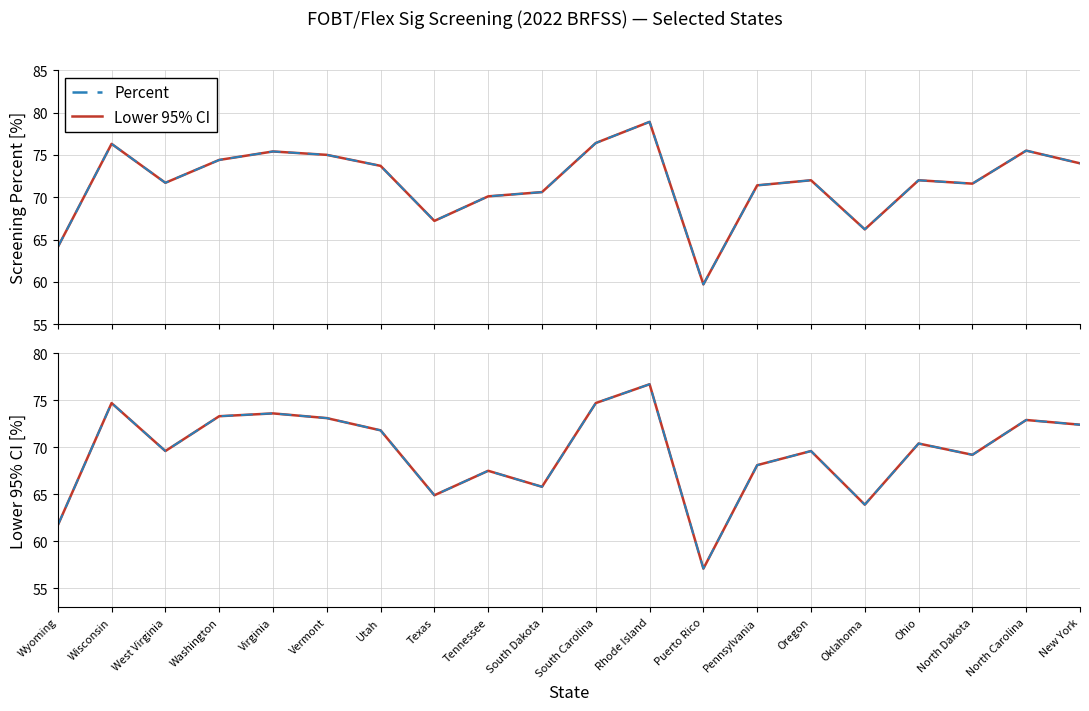

Reading left to right, transcribe all the data shown in this chart.

Percent: Wyoming=64.1	Wisconsin=76.3	West Virginia=71.7	Washington=74.4	Virginia=75.4	Vermont=75.0	Utah=73.7	Texas=67.2	Tennessee=70.1	South Dakota=70.6	South Carolina=76.4	Rhode Island=78.9	Puerto Rico=59.7	Pennsylvania=71.4	Oregon=72.0	Oklahoma=66.2	Ohio=72.0	North Dakota=71.6	North Carolina=75.5	New York=74.0
Lower 95% CI (top panel): Wyoming=64.1	Wisconsin=76.3	West Virginia=71.7	Washington=74.4	Virginia=75.4	Vermont=75.0	Utah=73.7	Texas=67.2	Tennessee=70.1	South Dakota=70.6	South Carolina=76.4	Rhode Island=78.9	Puerto Rico=59.7	Pennsylvania=71.4	Oregon=72.0	Oklahoma=66.2	Ohio=72.0	North Dakota=71.6	North Carolina=75.5	New York=74.0
Lower 95% CI: Wyoming=61.7	Wisconsin=74.7	West Virginia=69.6	Washington=73.3	Virginia=73.6	Vermont=73.1	Utah=71.8	Texas=64.9	Tennessee=67.5	South Dakota=65.8	South Carolina=74.7	Rhode Island=76.7	Puerto Rico=57.1	Pennsylvania=68.1	Oregon=69.6	Oklahoma=63.9	Ohio=70.4	North Dakota=69.2	North Carolina=72.9	New York=72.4
Percent (bottom panel): Wyoming=61.7	Wisconsin=74.7	West Virginia=69.6	Washington=73.3	Virginia=73.6	Vermont=73.1	Utah=71.8	Texas=64.9	Tennessee=67.5	South Dakota=65.8	South Carolina=74.7	Rhode Island=76.7	Puerto Rico=57.1	Pennsylvania=68.1	Oregon=69.6	Oklahoma=63.9	Ohio=70.4	North Dakota=69.2	North Carolina=72.9	New York=72.4